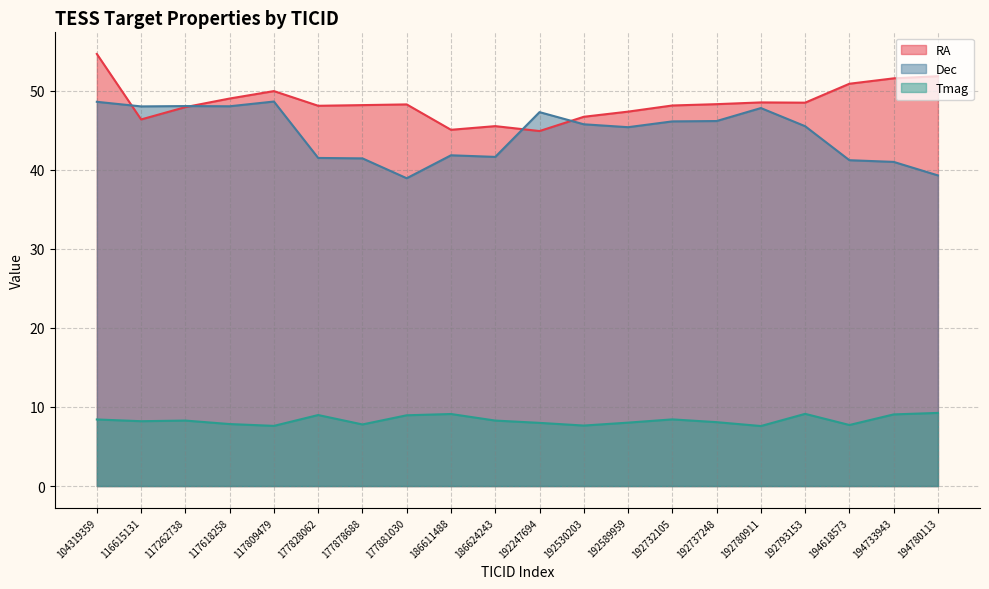

Is the value of Tmag at 177828062 greater than the value of Dec at 192589959?

No